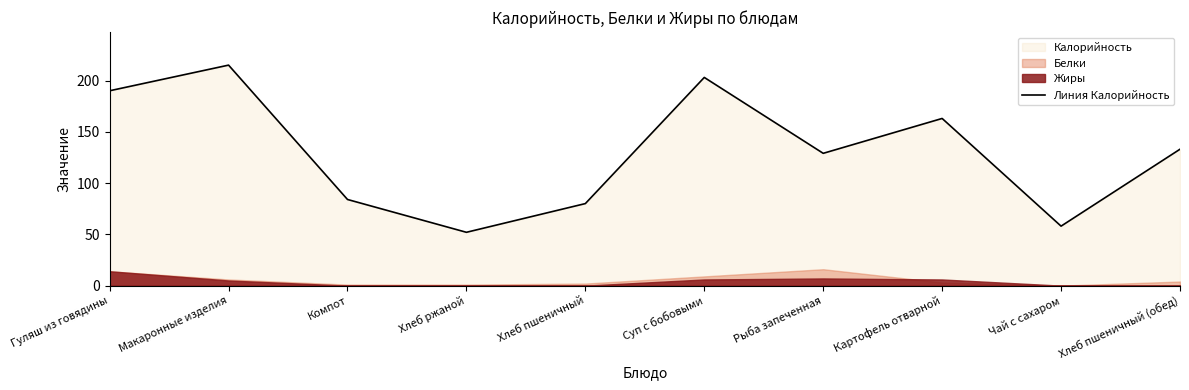

Rank the categories by value from lowest to highest.

Хлеб ржаной, Чай с сахаром, Хлеб пшеничный, Компот, Рыба запеченная, Хлеб пшеничный (обед), Картофель отварной, Гуляш из говядины, Суп с бобовыми, Макаронные изделия